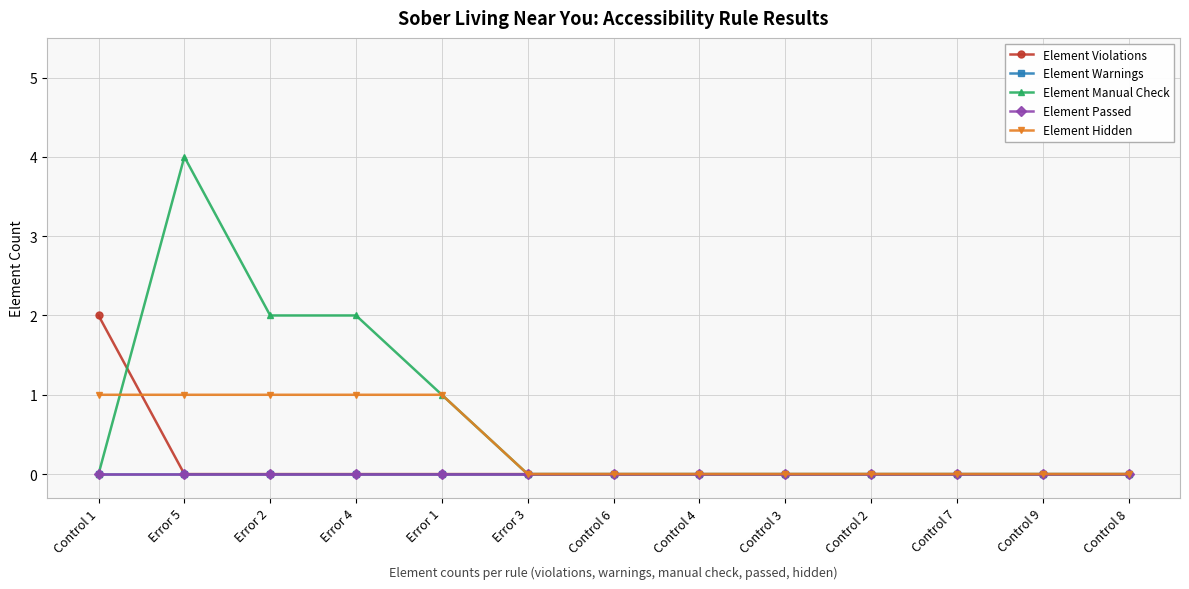

Is this an area chart (filled region under the line)?

No